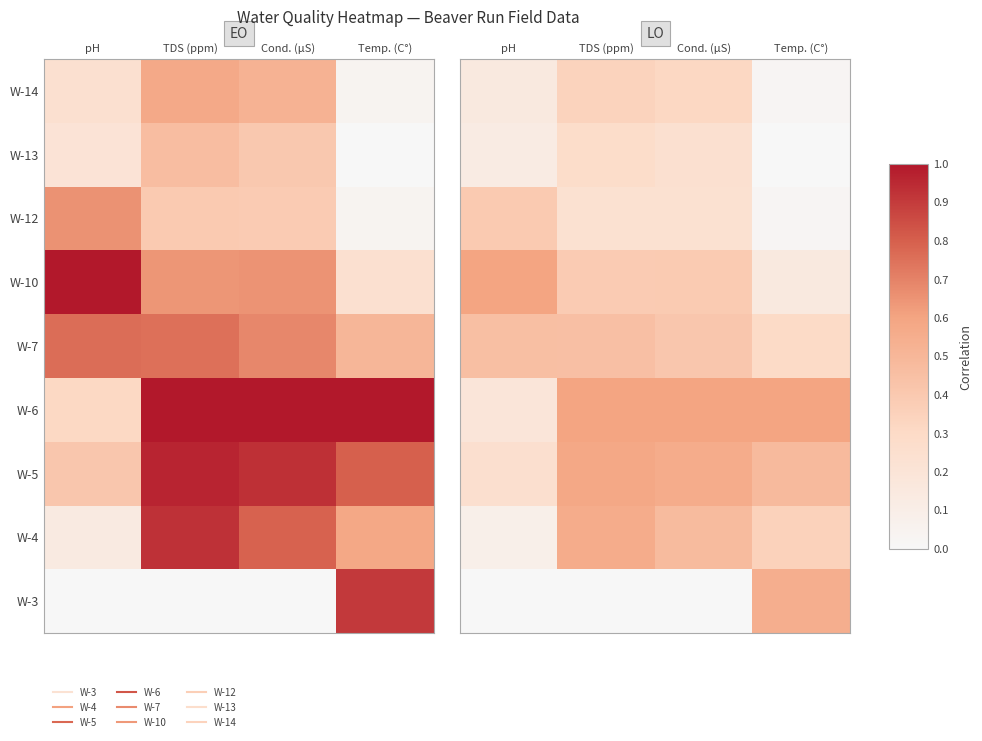

Between pH and Temp. (C°), which is larger?

Temp. (C°)